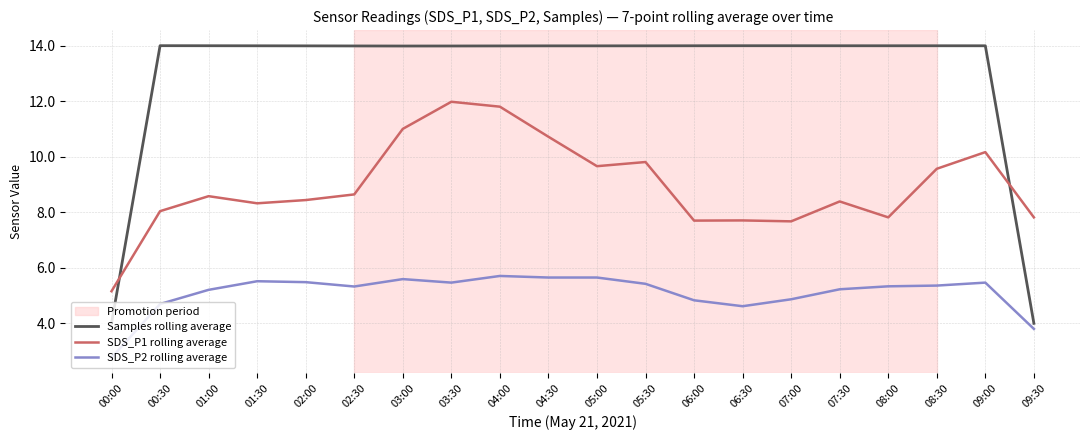

Which series changed the most between 05:30 and 09:30?

Samples rolling average